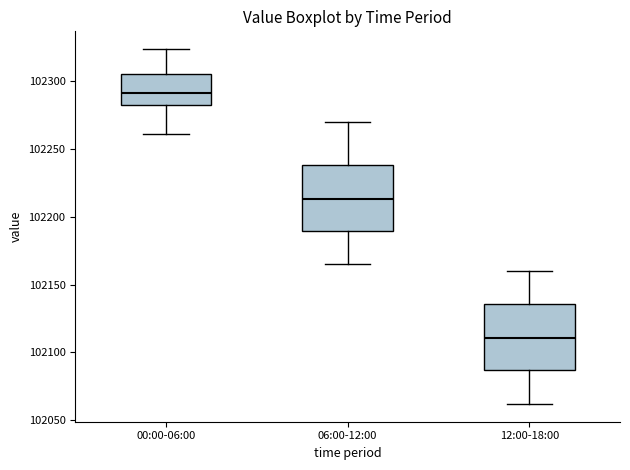

Where is the upper edge of the box for 00:00-06:00 on the y-axis? The values are not printed on the chart, so give them approximately, as read against the axis.

102305